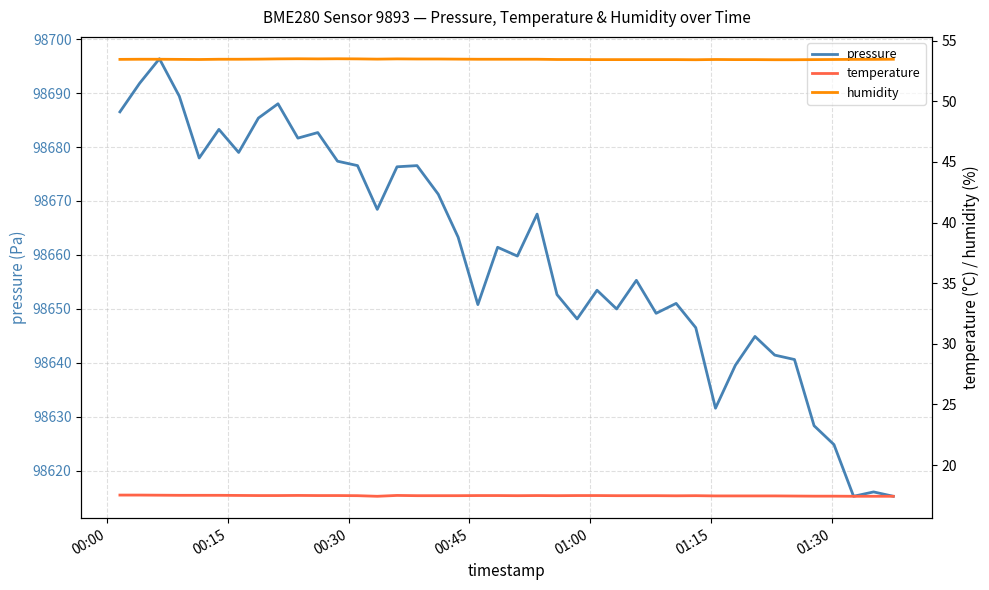

What is the minimum value for pressure?

98615.2